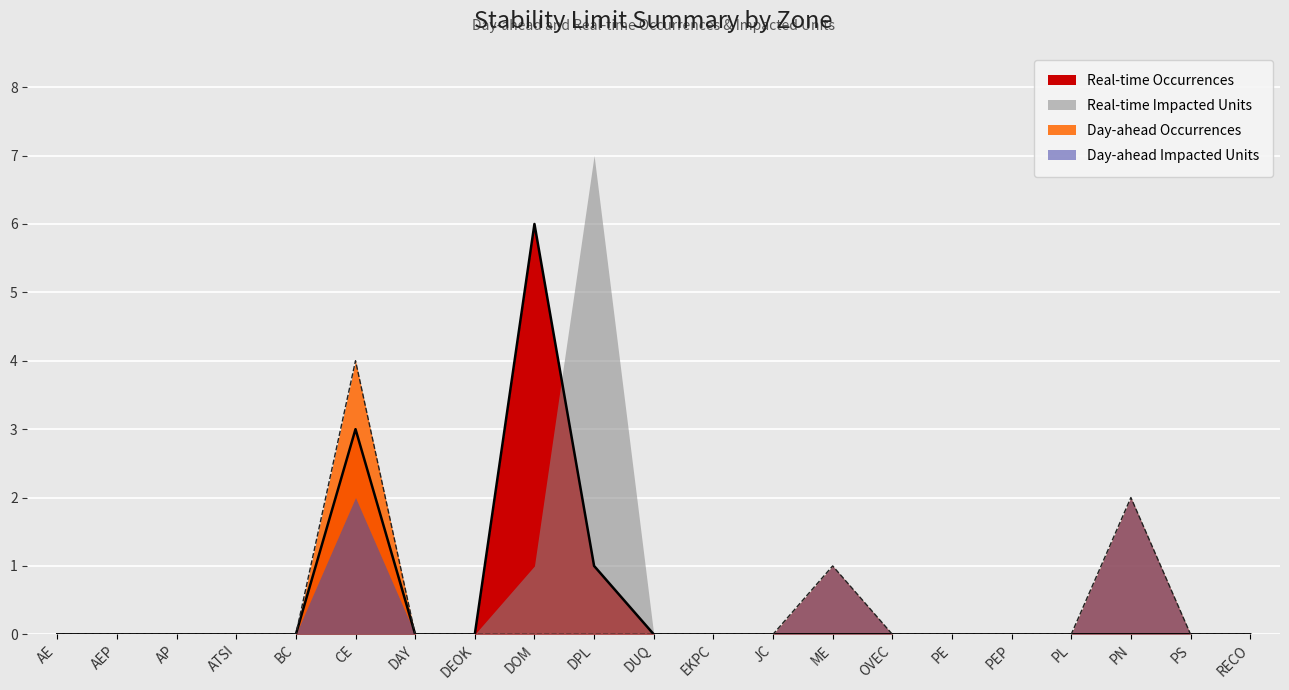

True or false: Day-ahead Occurrences and Real-time Occurrences intersect in this chart.

False